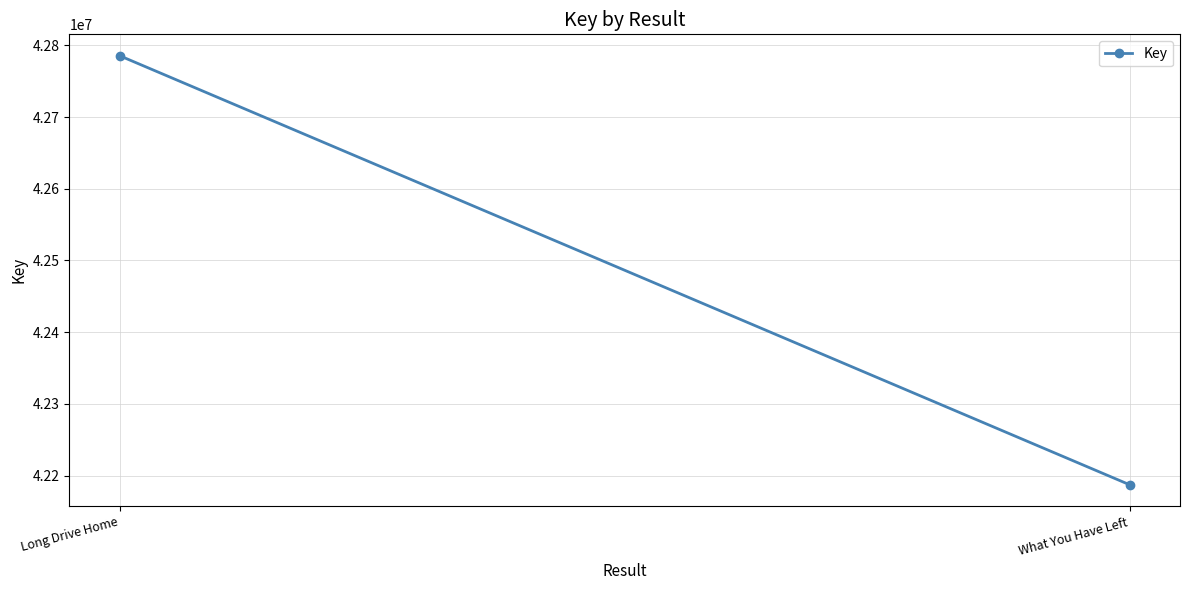

Is it true that the value at What You Have Left is 22880474?

False